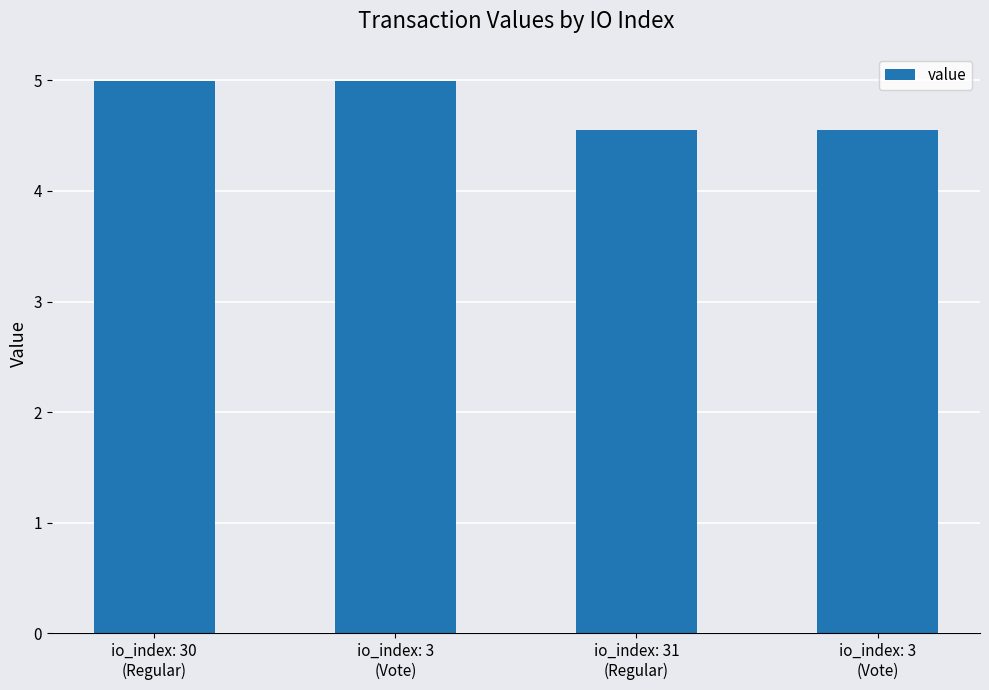

What is the ratio of the value at io_index: 3
(Vote) to the value at io_index: 3
(Vote)?

1.1